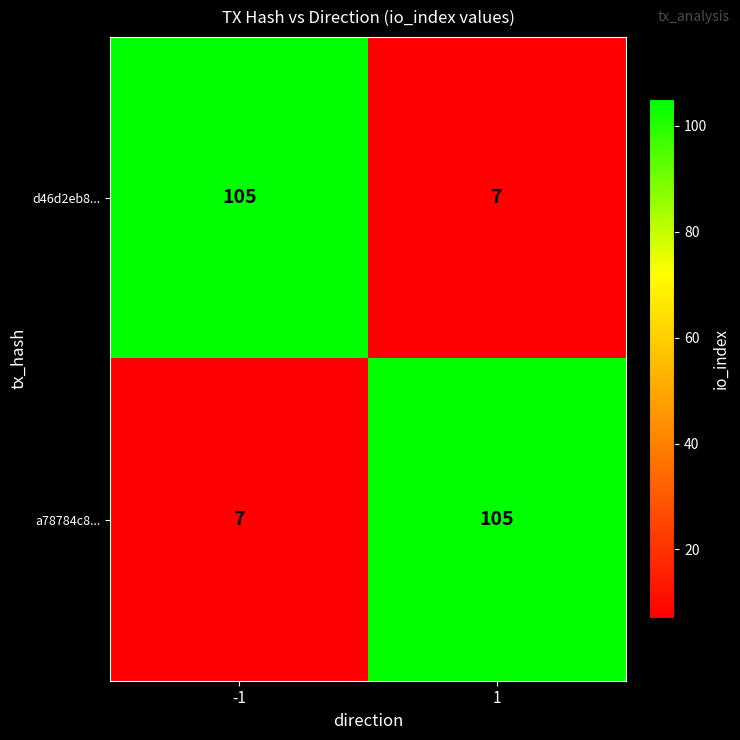

What is the sum of all d46d2eb8... values?

112